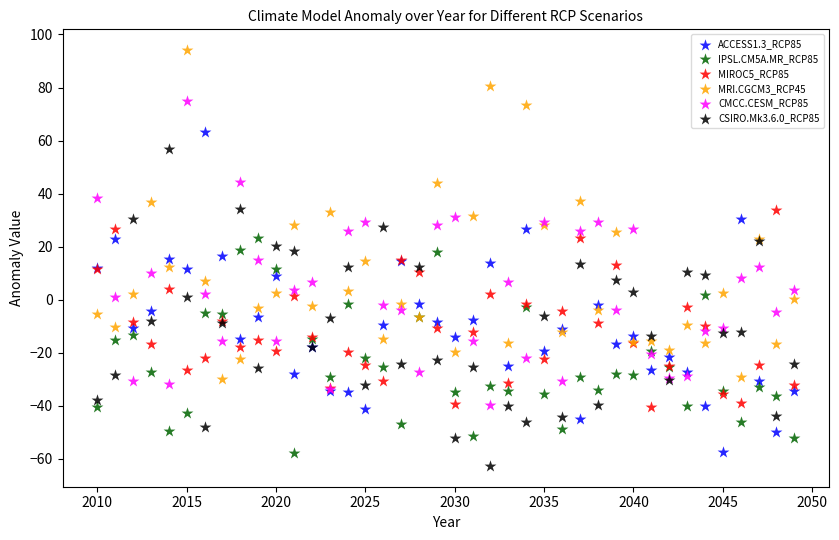

Which series contains the highest Y value?

MRI.CGCM3_RCP45